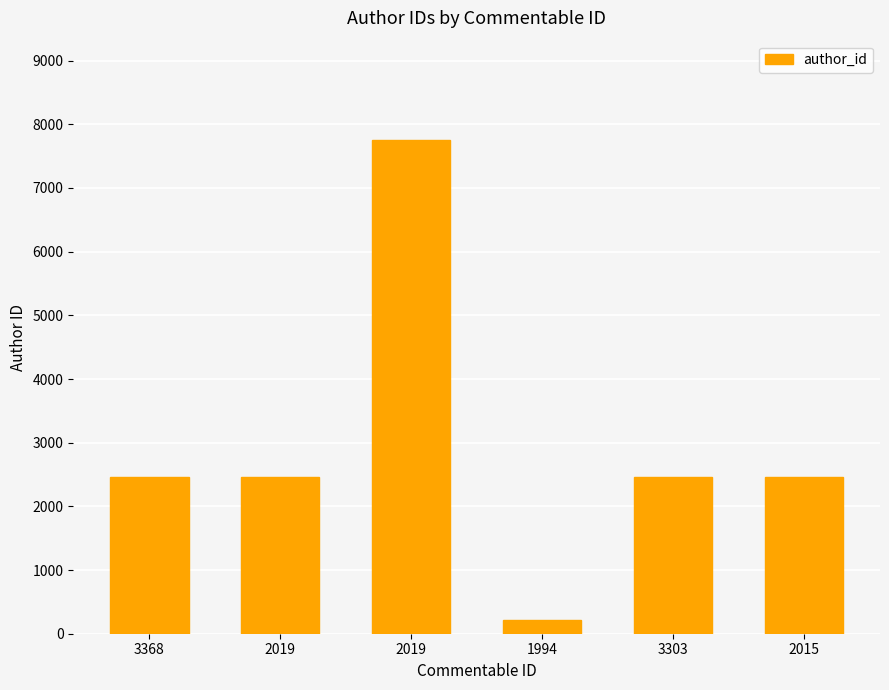

True or false: the data shows 4029 at 2019.

False